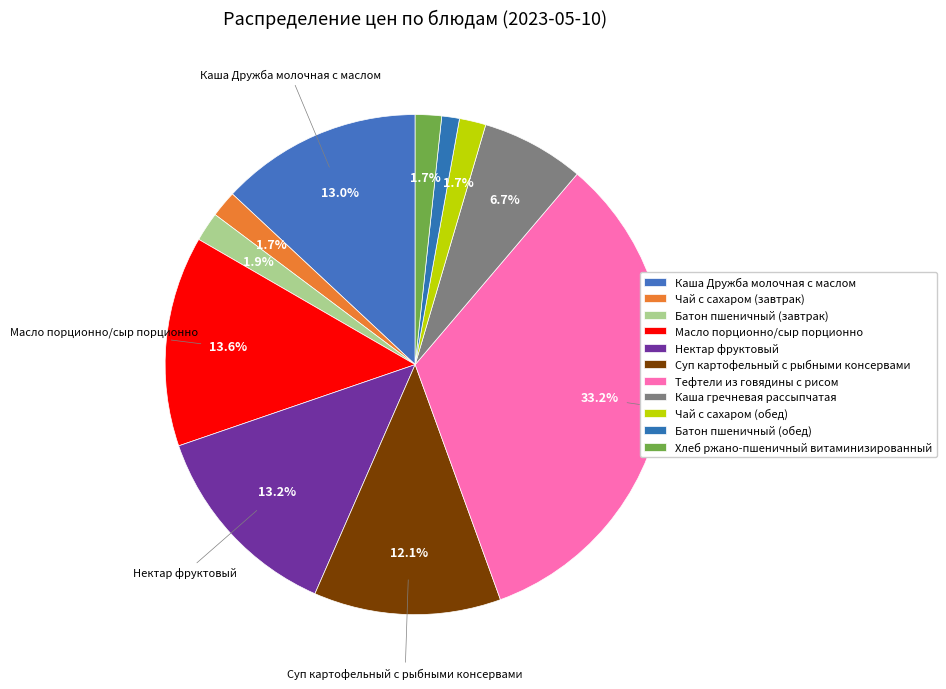

Rank the categories by value from highest to lowest.

Тефтели из говядины с рисом, Масло порционно/сыр порционно, Нектар фруктовый, Каша Дружба молочная с маслом, Суп картофельный с рыбными консервами, Каша гречневая рассыпчатая, Батон пшеничный (завтрак), Чай с сахаром (завтрак), Чай с сахаром (обед), Хлеб ржано-пшеничный витаминизированный, Батон пшеничный (обед)